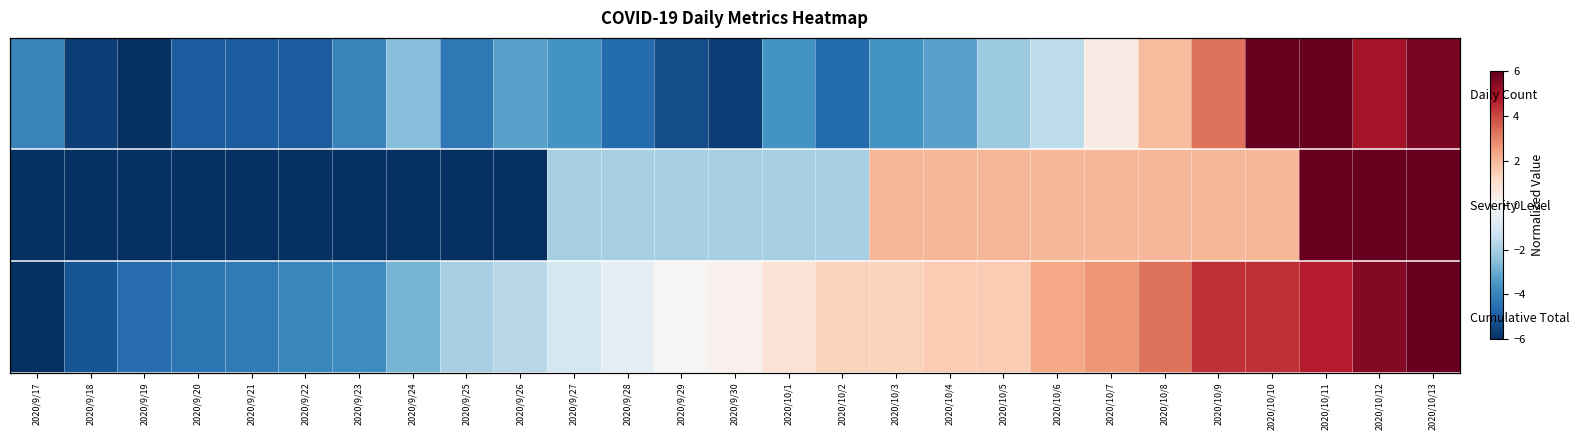

What is the minimum value for Severity Level?

-6.0